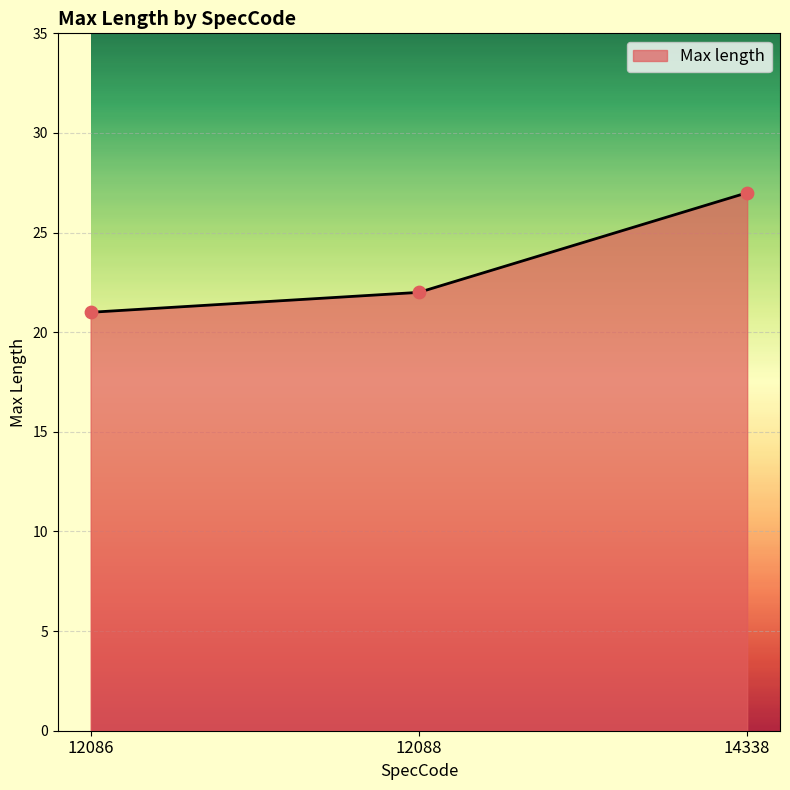

What is the change in value from 12086 to 12088?

+1